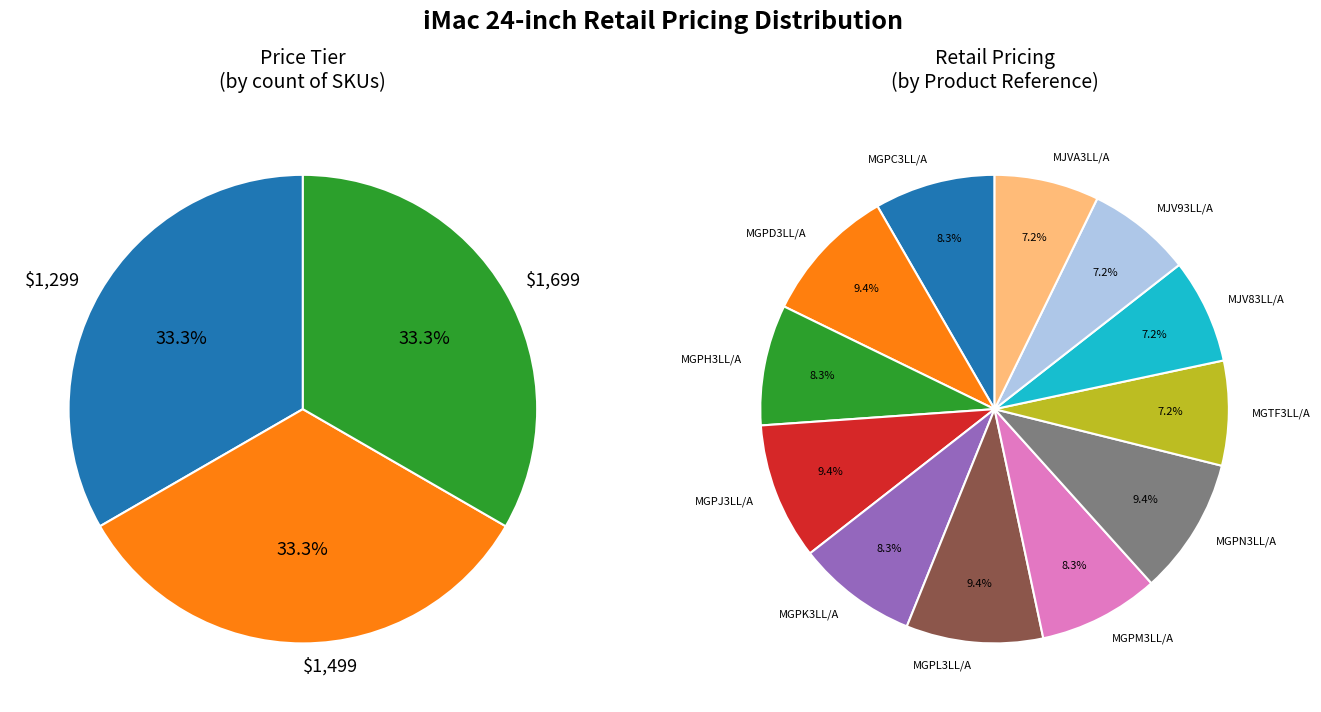

What is the smallest slice in the pie chart?

MGTF3LL/A